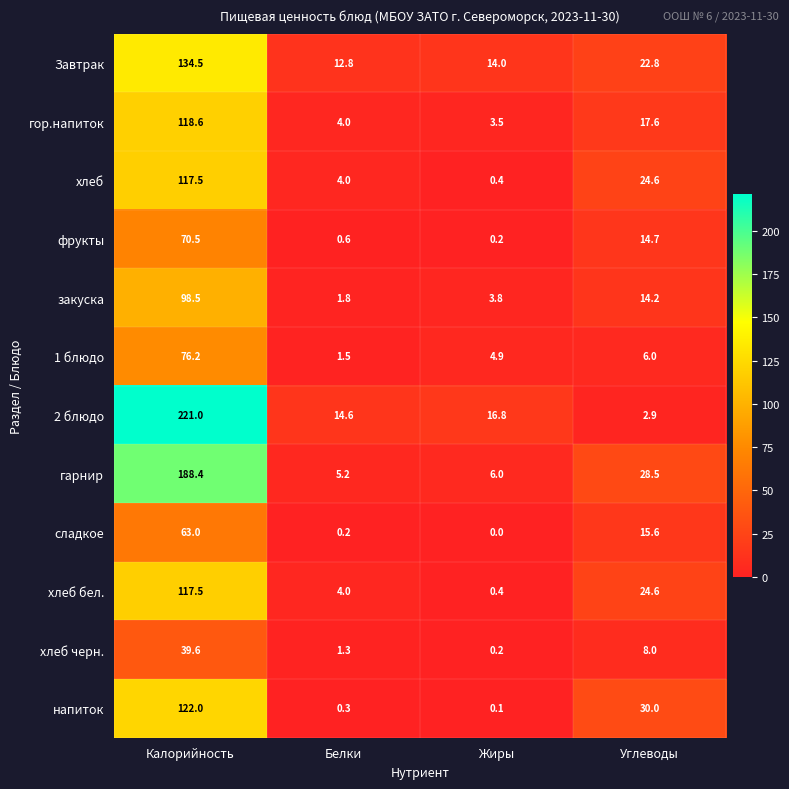

How many data points in гор.напиток are less than 17?

2